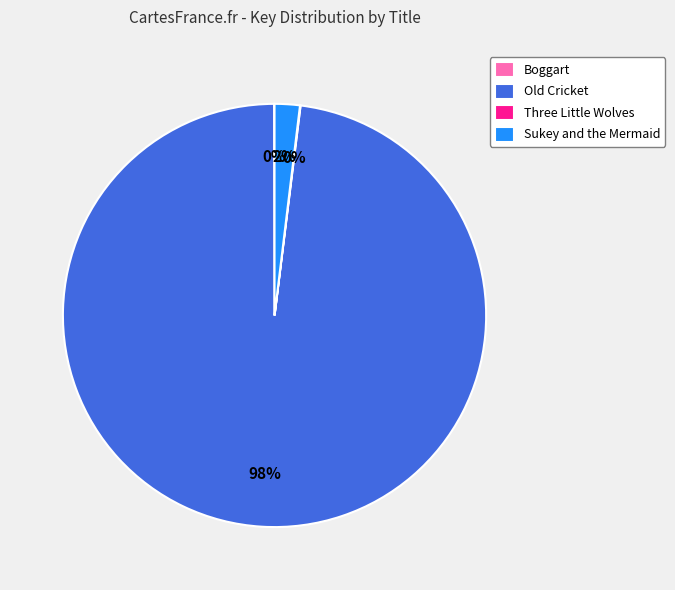

True or false: Old Cricket accounts for 98% of the total.

True